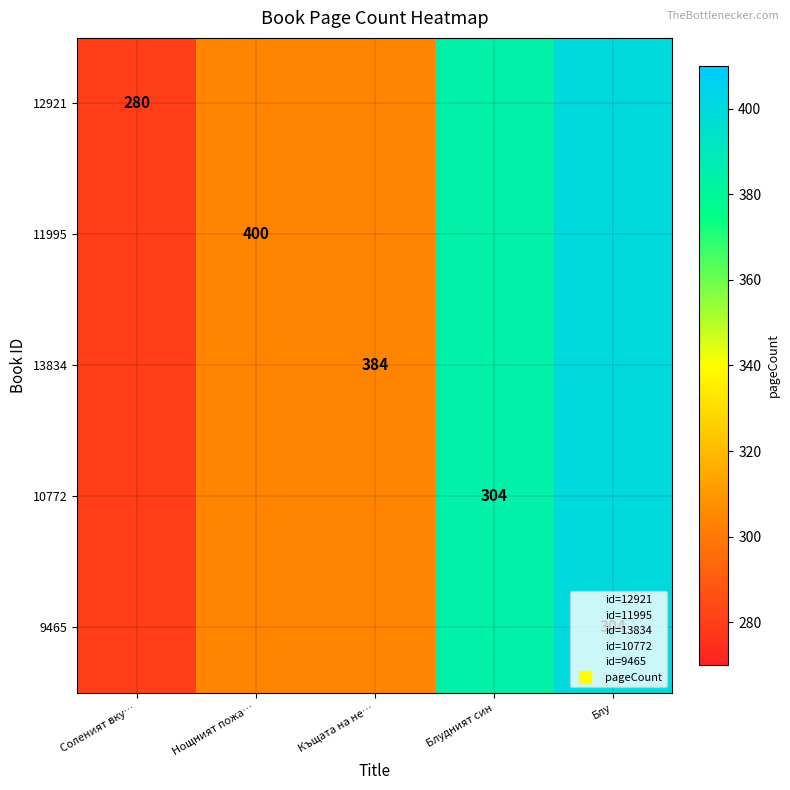

True or false: 10772 has a value of 566 at Блу.

False